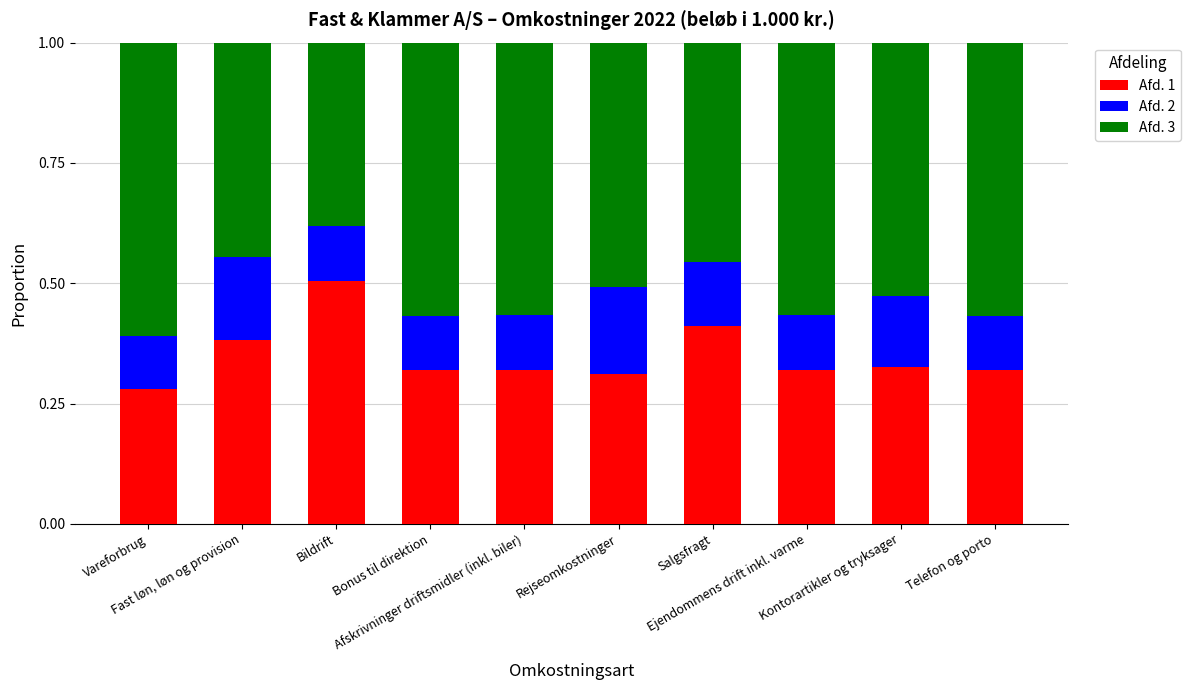

How many categories are shown in the chart?

10